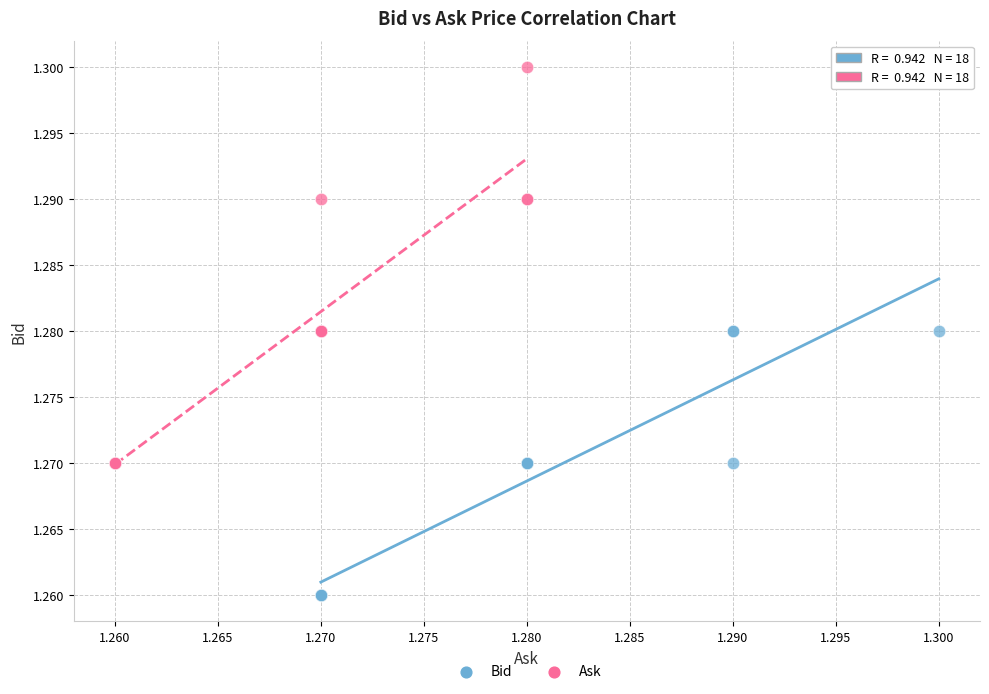

Which series reaches the minimum Y coordinate?

Bid